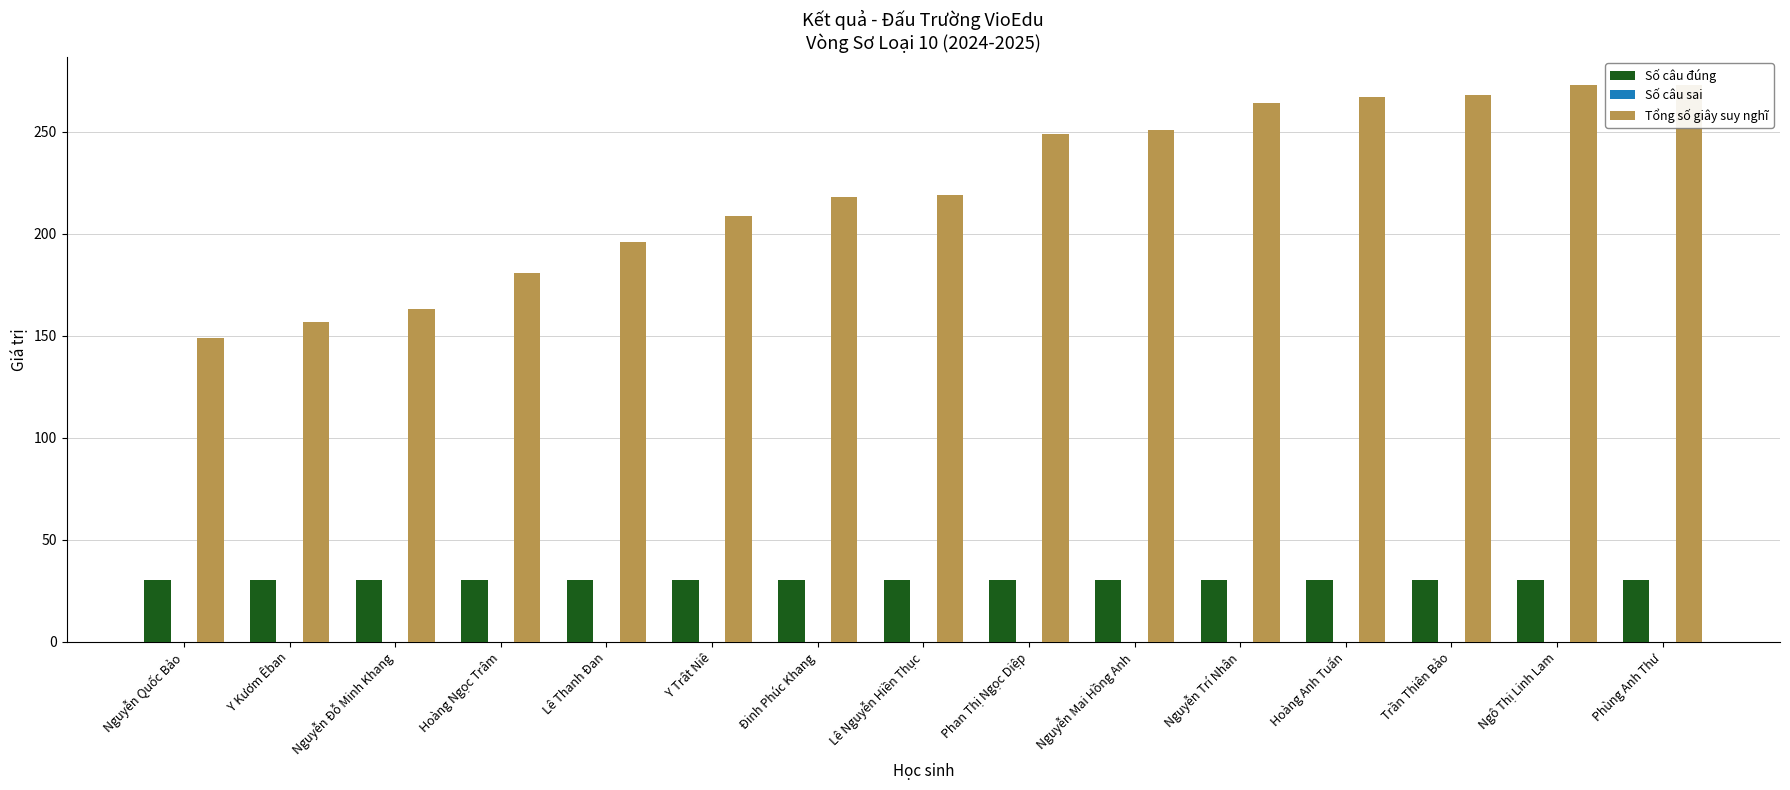

Between Trần Thiên Bảo and Phùng Anh Thư, which series saw the biggest shift?

Tổng số giây suy nghĩ